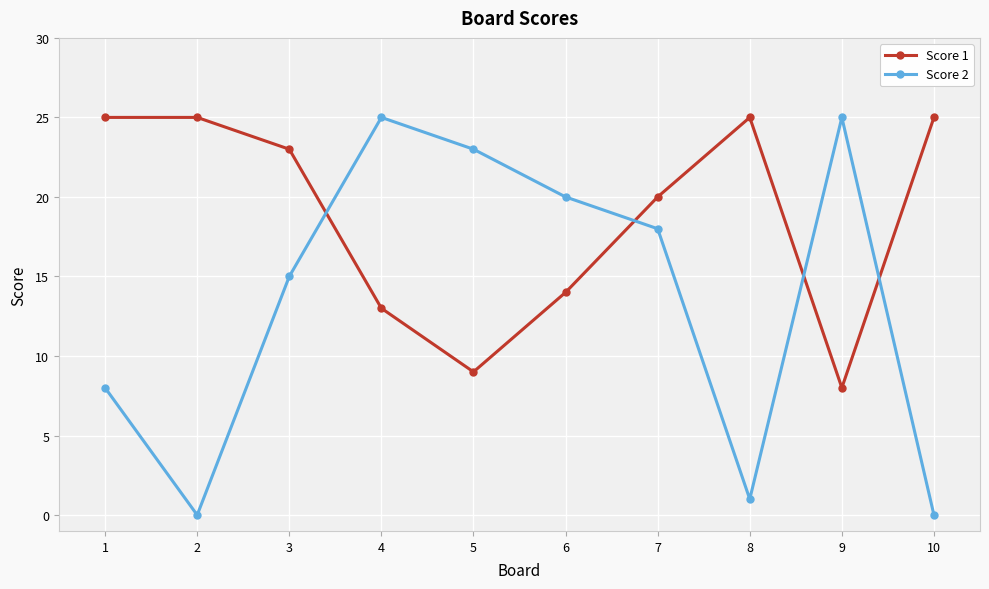

Between which two adjacent categories do Score 1 and Score 2 first intersect?

3 and 4